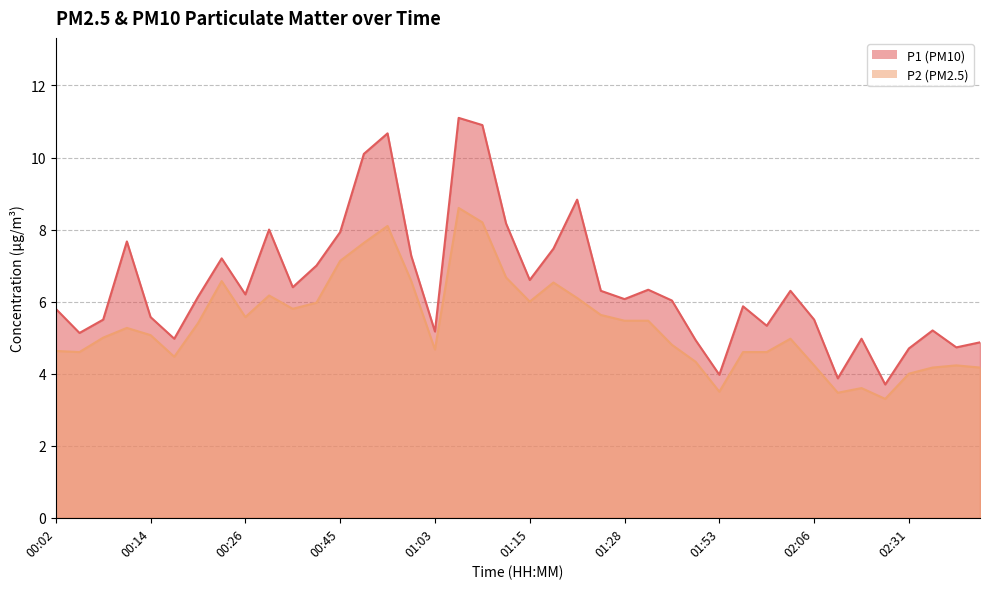

How many interior local valleys does the P2 series have?

9